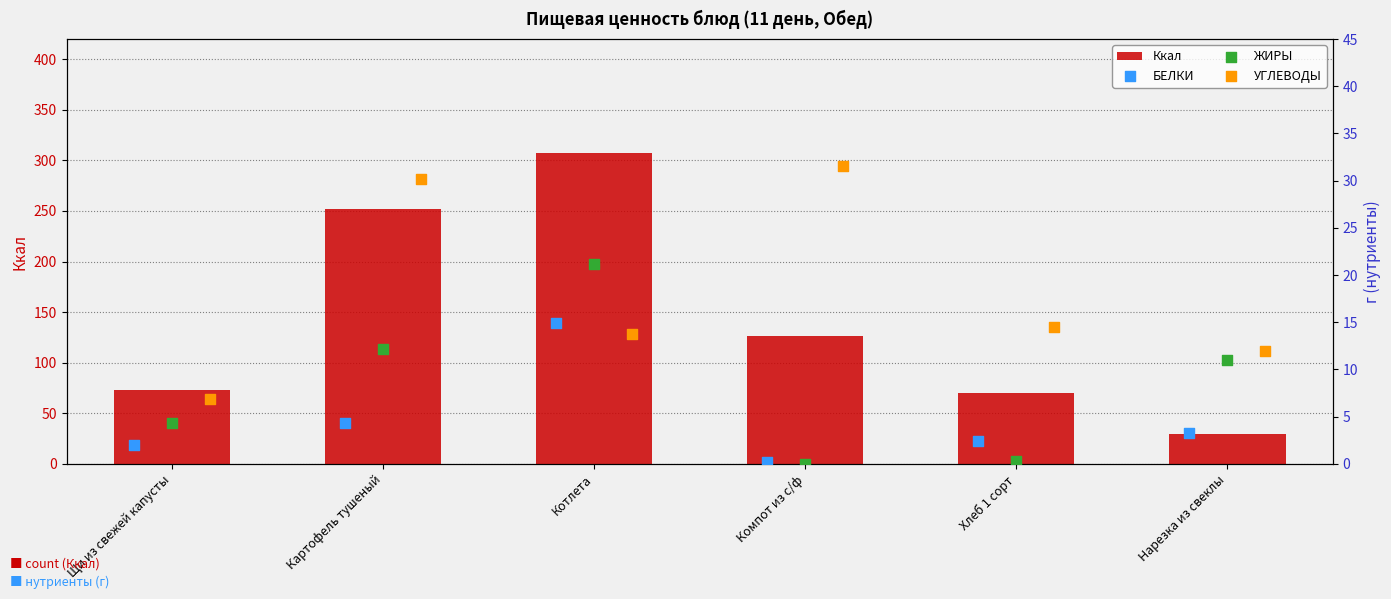

What are all the series names shown in the legend?

Ккал, БЕЛКИ, ЖИРЫ, УГЛЕВОДЫ